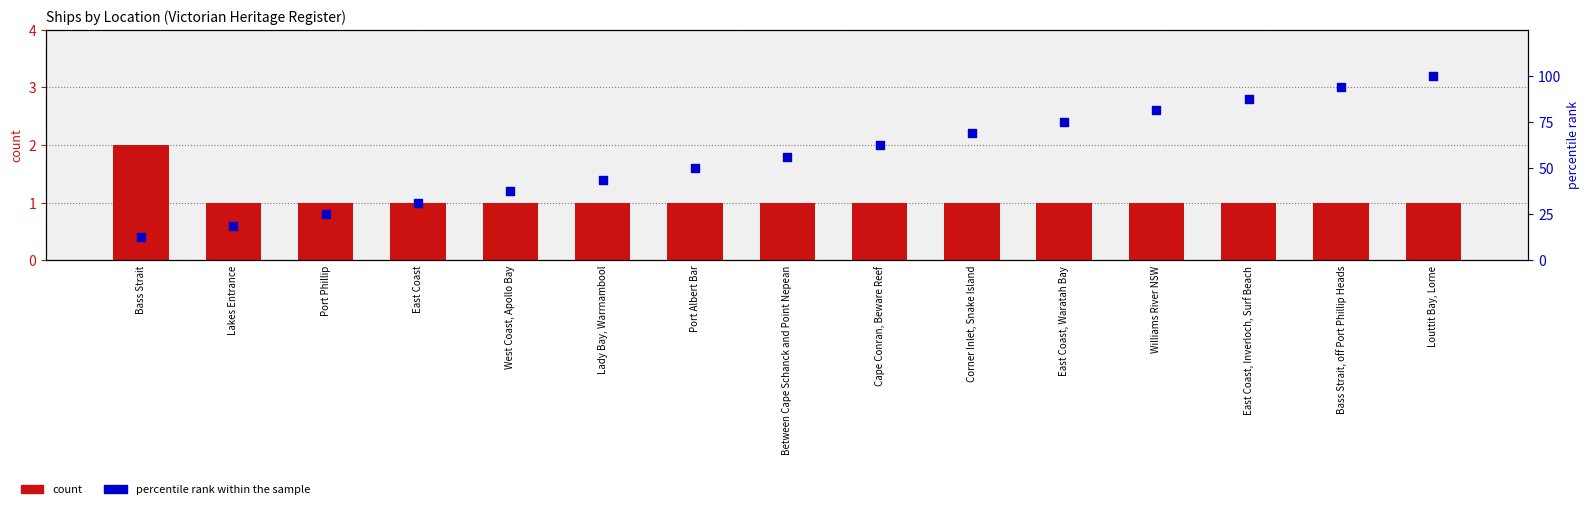

At which category is the sum across all series the highest?

Louttit Bay, Lorne